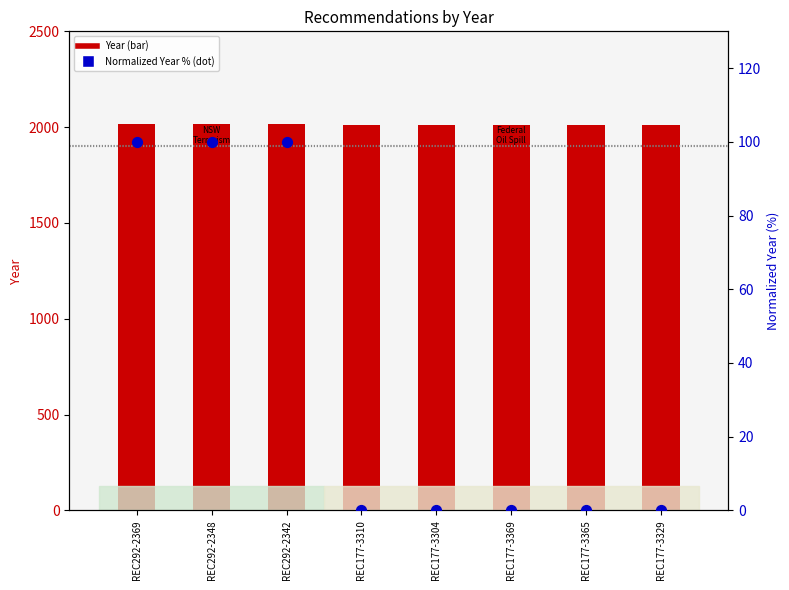

Which series has the widest spread of Y values?

Normalized Year (%)